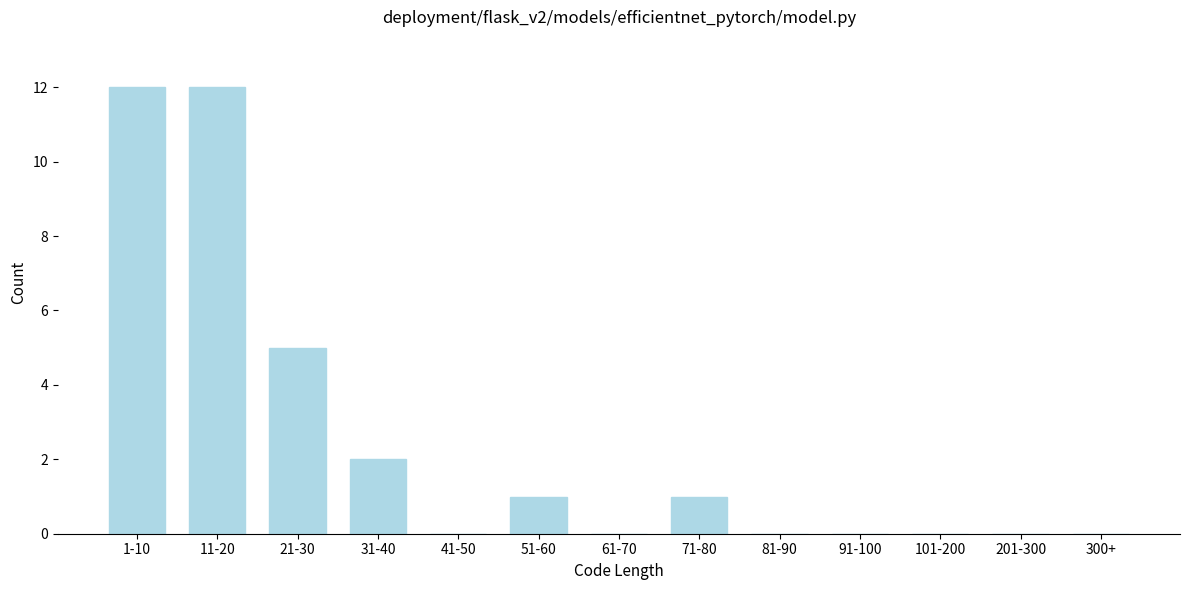

Reading right to left, transcribe all the data shown in this chart.

300+=0	201-300=0	101-200=0	91-100=0	81-90=0	71-80=1	61-70=0	51-60=1	41-50=0	31-40=2	21-30=5	11-20=12	1-10=12